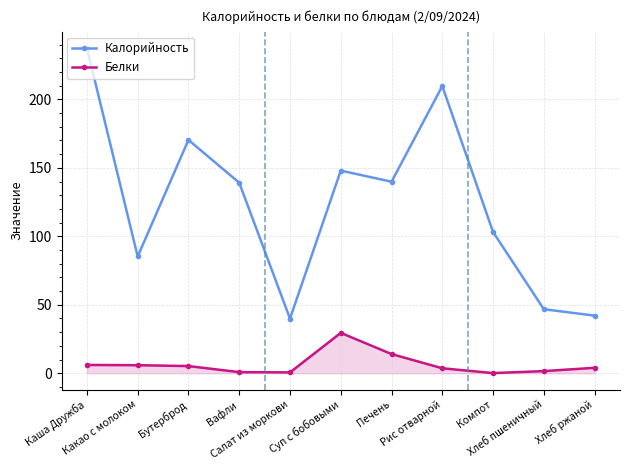

What is the value of the Белки point at the 7th from the left?

14.0